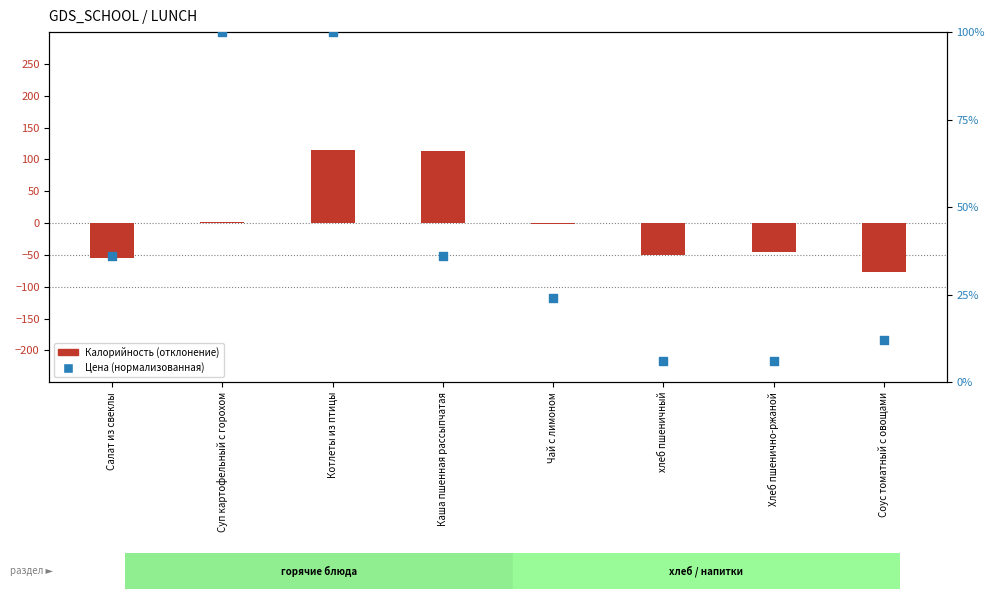

Which series has the widest spread of Y values?

Калорийность (отклонение)